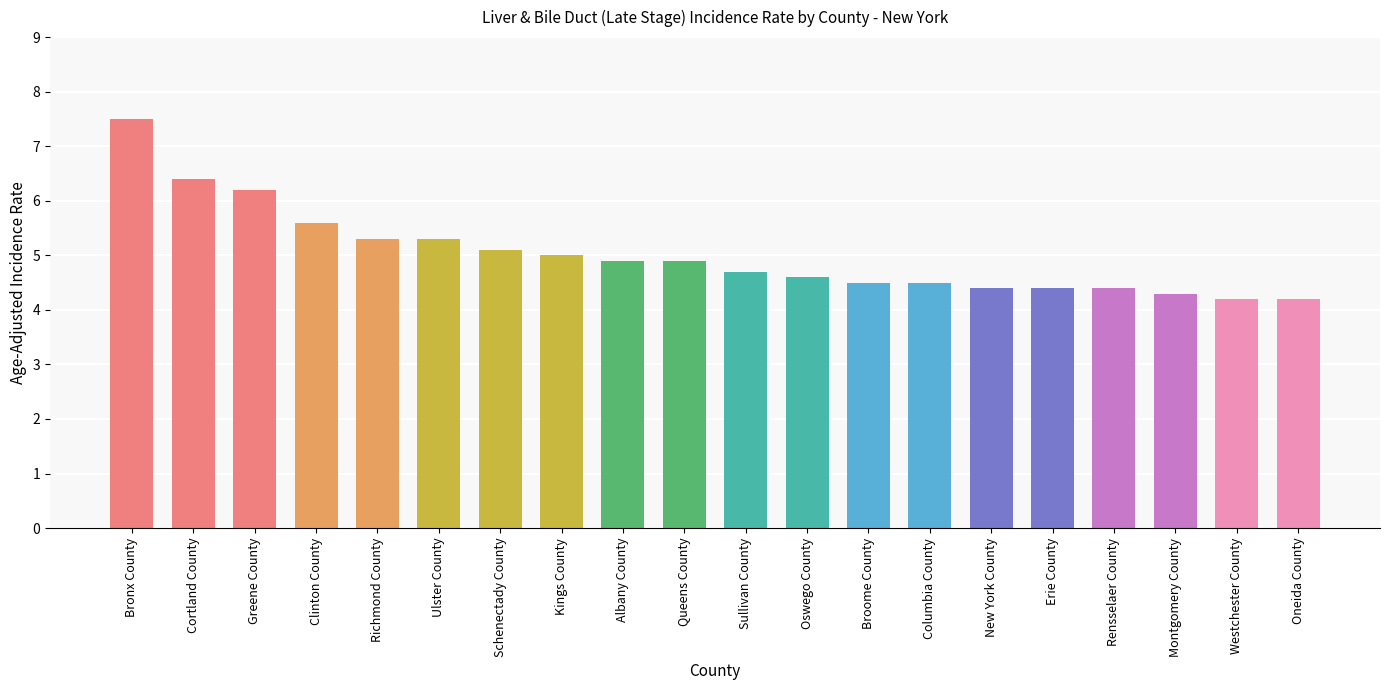

The value at Ulster County is 7.1. True or false?

False